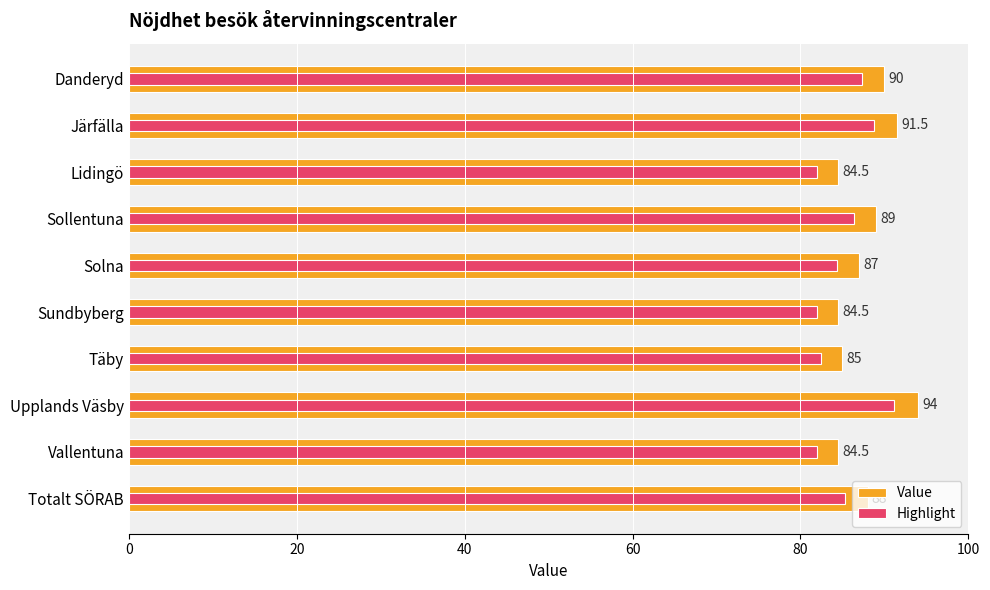

What is the value of the Value bar at the 6th from the left?

84.5